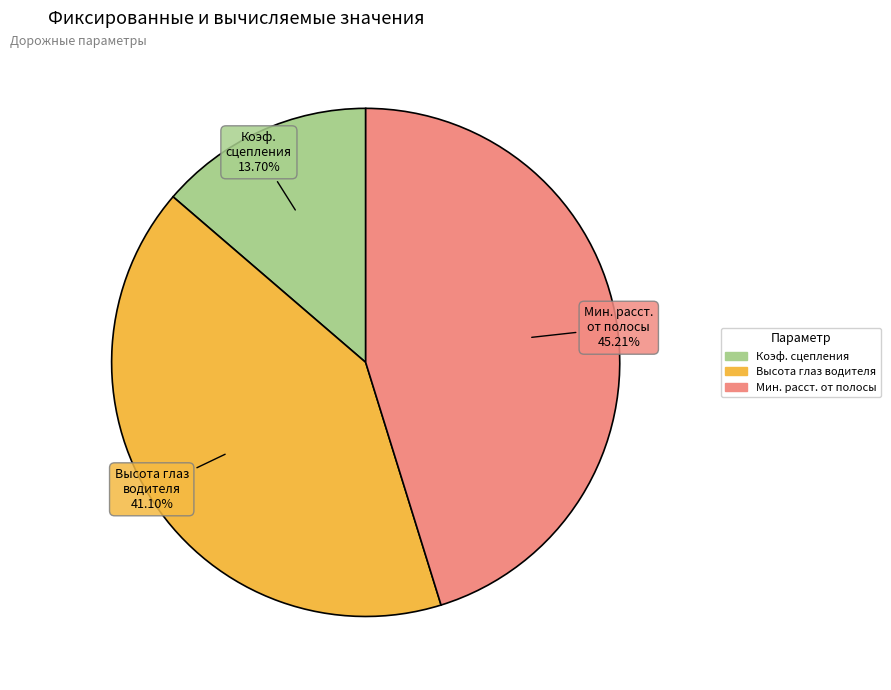

How many segments does this pie chart have?

3